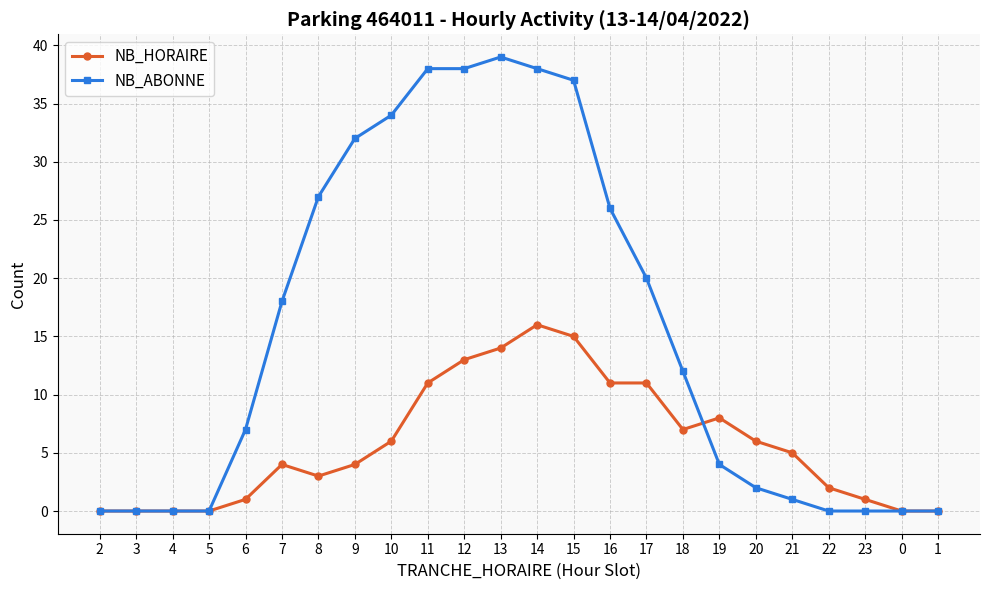

At which label does NB_HORAIRE first exceed 5?

10